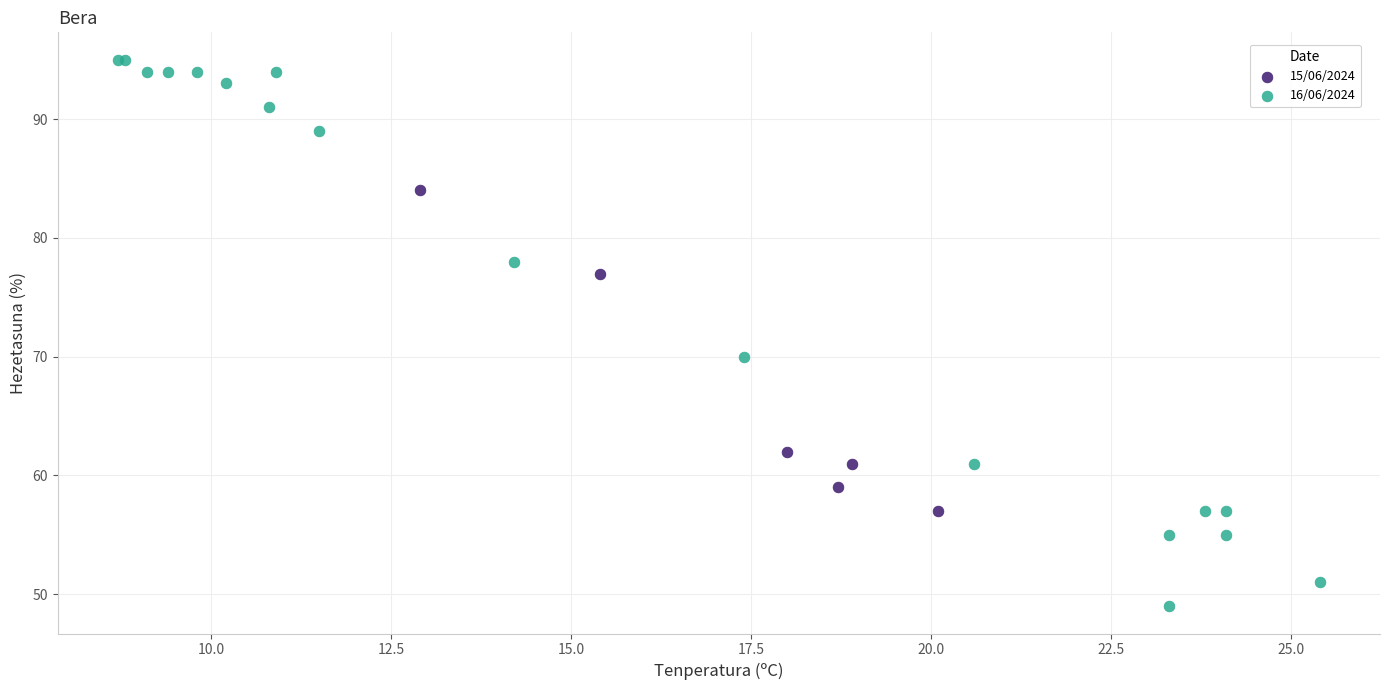

Which series reaches the minimum Y coordinate?

16/06/2024